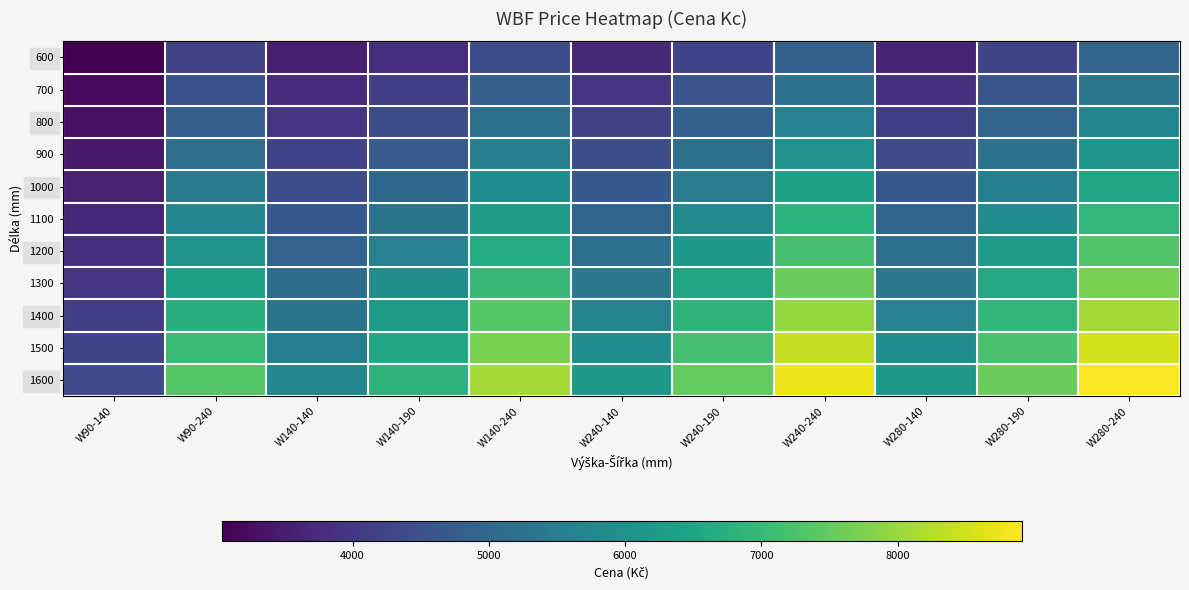

Which has a higher value, W240-140 or W140-190?

W140-190